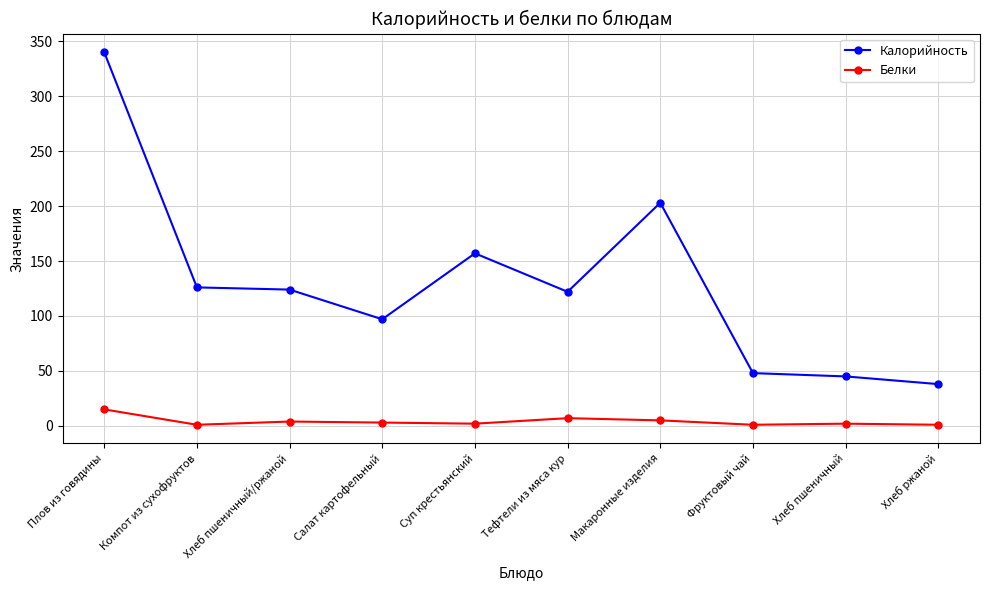

What is the value of the Калорийность point at the 9th from the left?

45.0